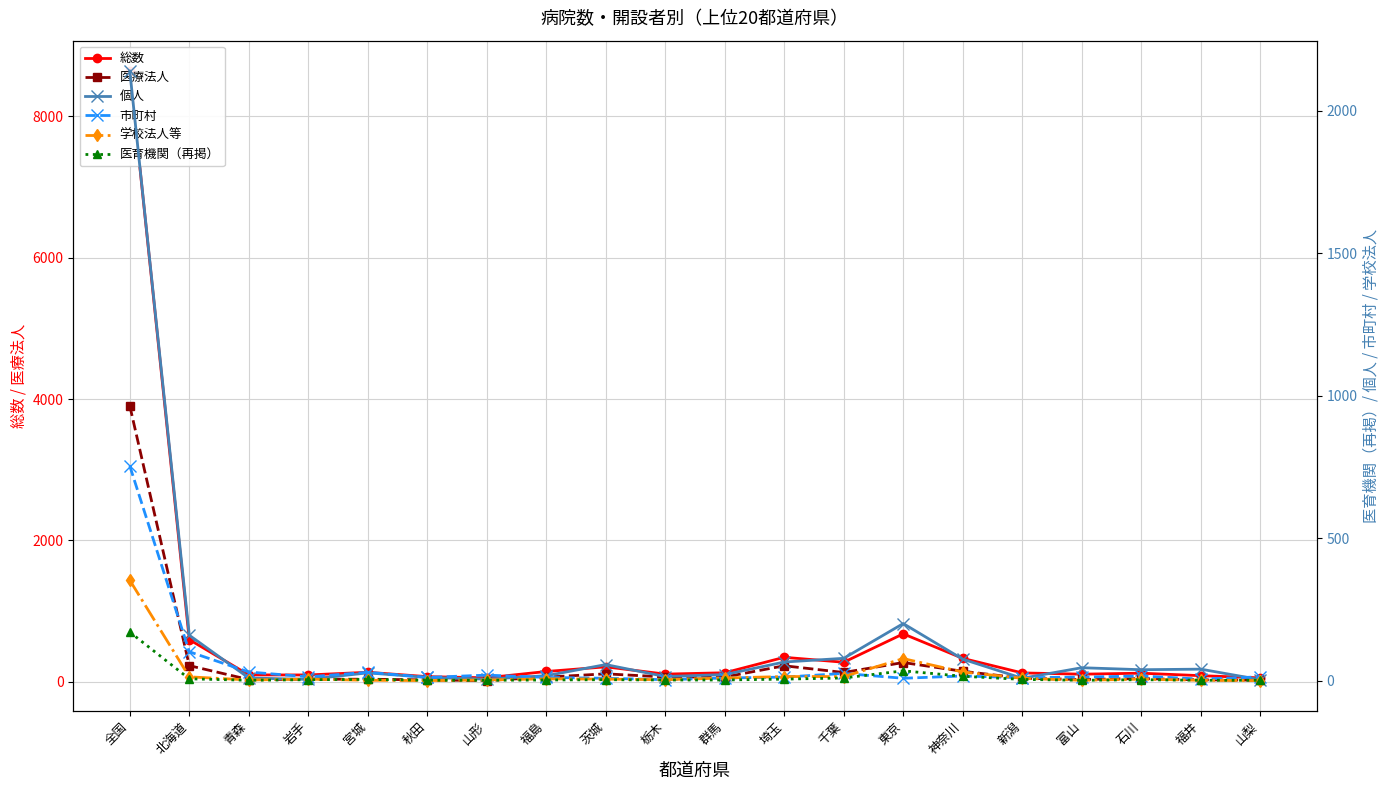

Reading right to left, extract all data points from this chart.

総数: 山梨=54	福井=85	石川=120	富山=106	新潟=124	神奈川=330	東京=677	千葉=275	埼玉=345	群馬=126	栃木=107	茨城=210	福島=144	山形=55	秋田=71	宮城=133	岩手=95	青森=96	北海道=595	全国=8641
医療法人: 山梨=22	福井=26	石川=44	富山=31	新潟=49	神奈川=147	東京=271	千葉=130	埼玉=225	群馬=66	栃木=66	茨城=111	福島=64	山形=16	秋田=25	宮城=35	岩手=34	青森=30	北海道=227	全国=3903
個人: 山梨=3	福井=40	石川=38	富山=45	新潟=8	神奈川=75	東京=200	千葉=78	埼玉=65	群馬=21	栃木=14	茨城=56	福島=17	山形=5	秋田=11	宮城=27	岩手=4	青森=9	北海道=159	全国=2139
市町村: 山梨=13	福井=5	石川=16	富山=12	新潟=10	神奈川=16	東京=8	千葉=25	埼玉=12	群馬=9	栃木=3	茨城=8	福島=11	山形=19	秋田=11	宮城=29	岩手=13	青森=30	北海道=101	全国=753
学校法人等: 山梨=0	福井=1	石川=5	富山=1	新潟=8	神奈川=30	東京=77	千葉=14	埼玉=14	群馬=9	栃木=3	茨城=5	福島=6	山形=2	秋田=0	宮城=1	岩手=5	青森=2	北海道=13	全国=352
医育機関（再掲）: 山梨=1	福井=1	石川=3	富山=1	新潟=4	神奈川=15	東京=34	千葉=9	埼玉=5	群馬=2	栃木=2	茨城=3	福島=2	山形=1	秋田=1	宮城=4	岩手=3	青森=1	北海道=6	全国=170